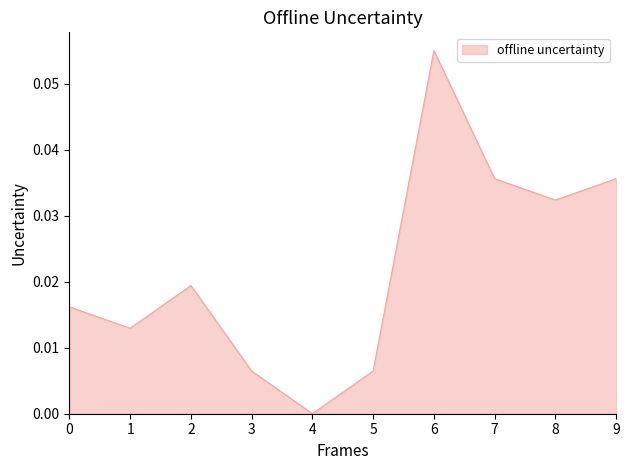

Count the number of categories in the chart.

10